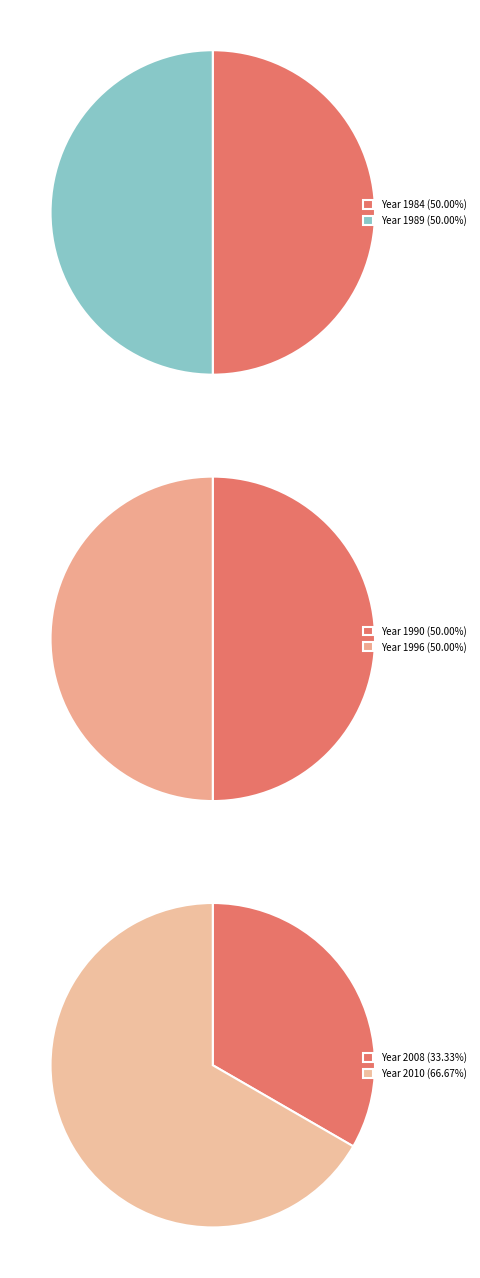

Which has a higher value, Knudson, Karla P.; Hendy (2008) or Jaisi, Deb P.; Blake (2010)?

Jaisi, Deb P.; Blake (2010)